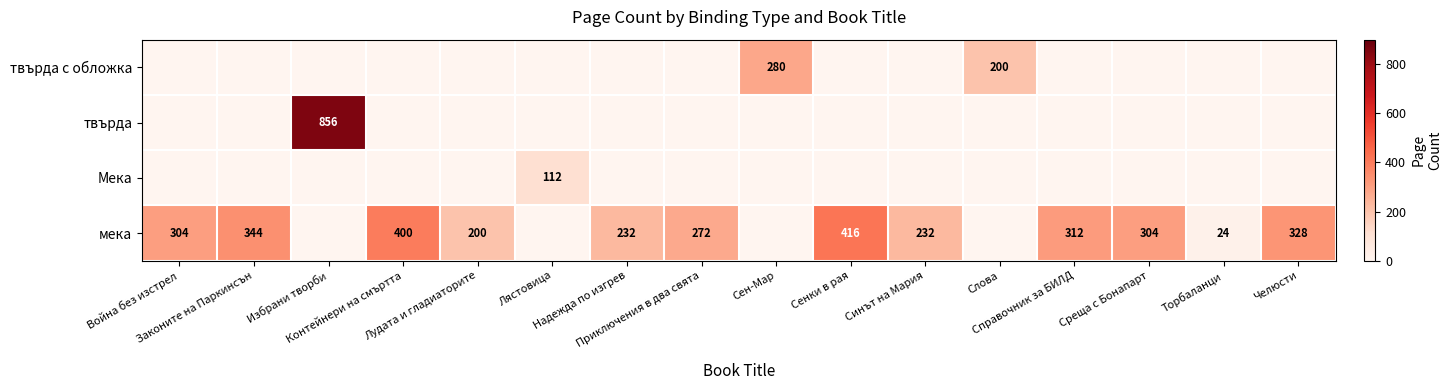

What is the spread (max minus min) of values at Слова?

200